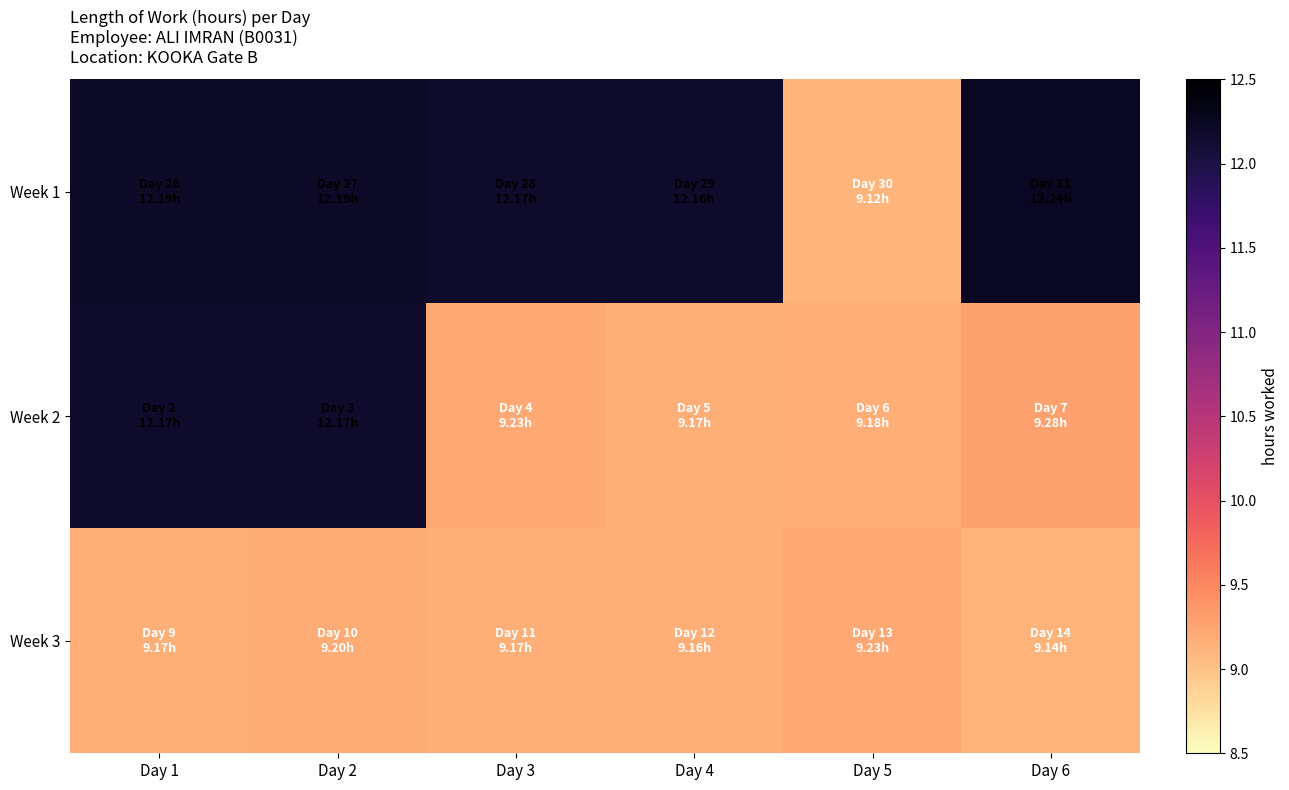

What is the difference between the highest and lowest values at Day 2?

3.0